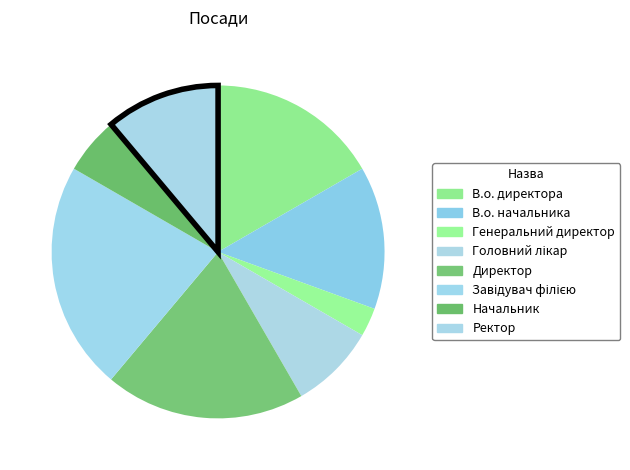

The Начальник slice represents 6% of the pie. True or false?

True